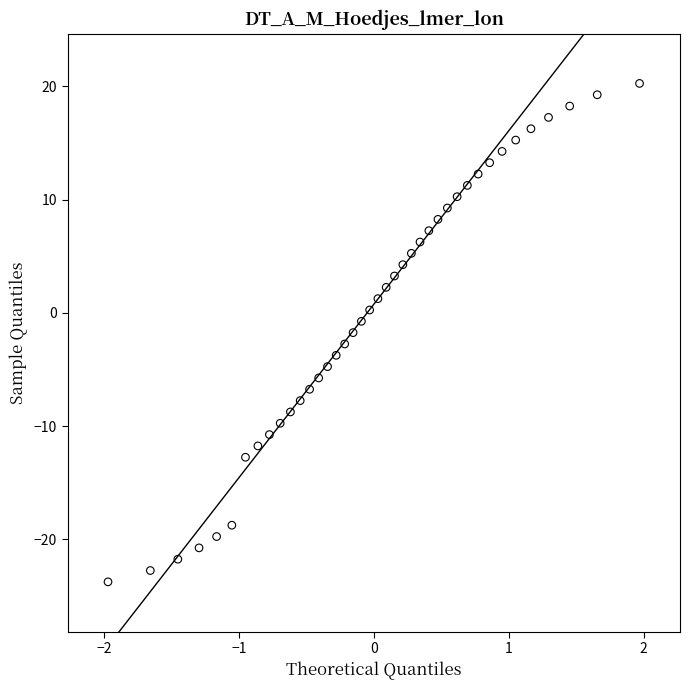

What is the range of Y values (max minus min)?

44.0